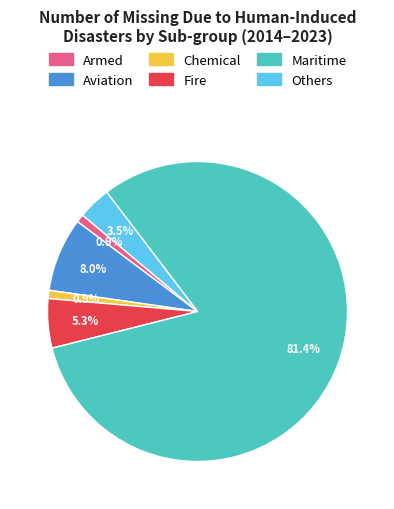

How many slices are in this pie chart?

6